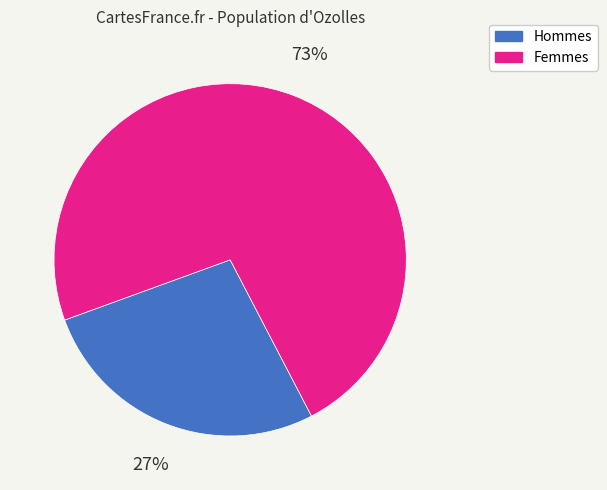

Does Femmes account for over 50% of the chart?

Yes